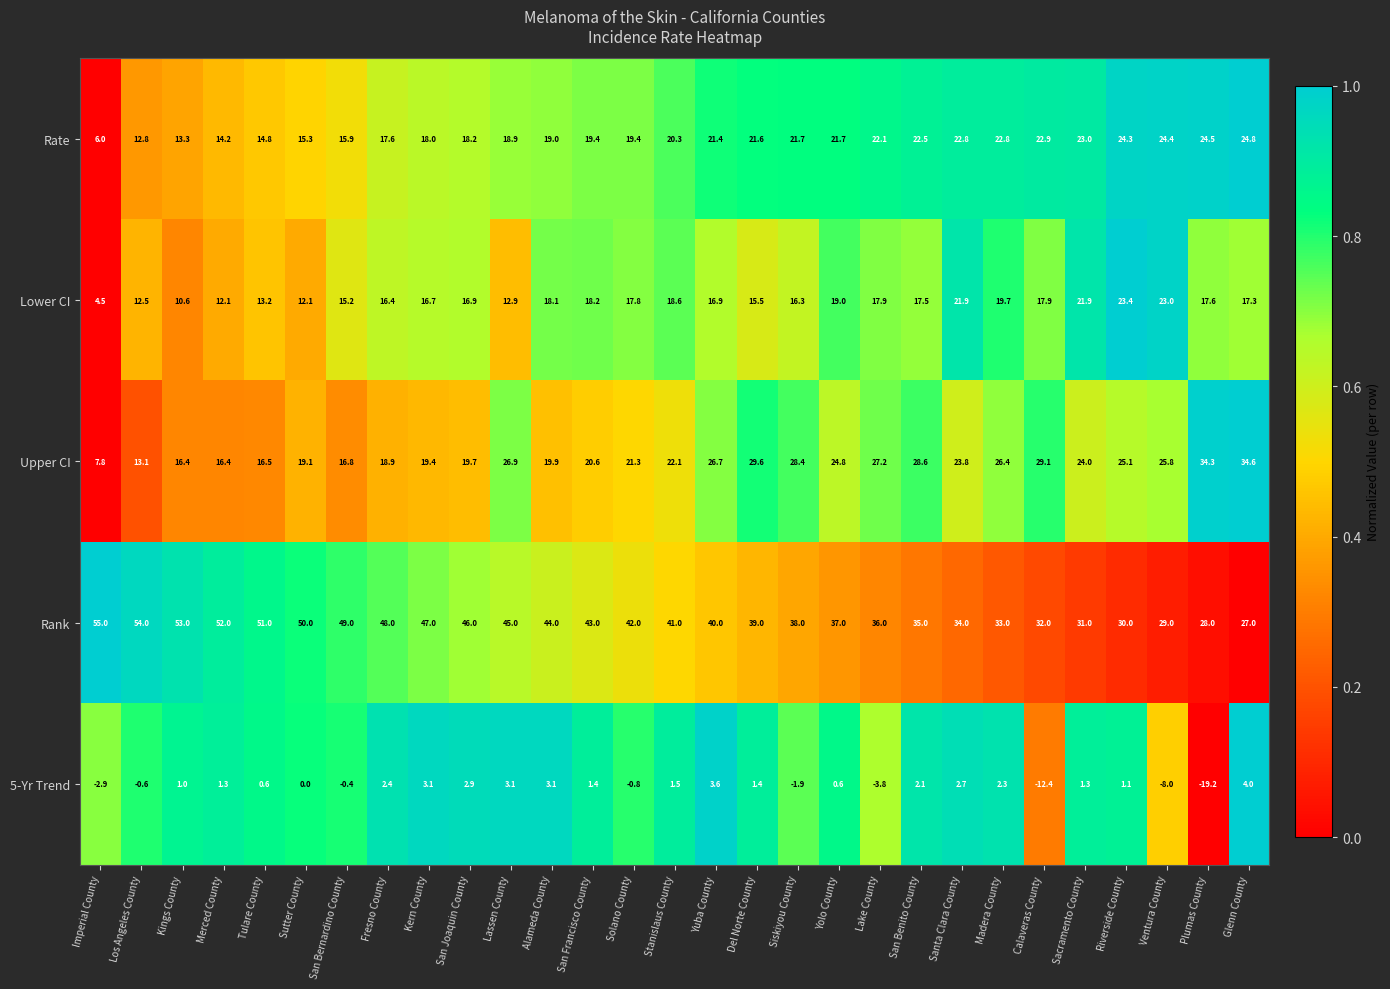

The value of Rate at Kern County is 24.9. True or false?

False